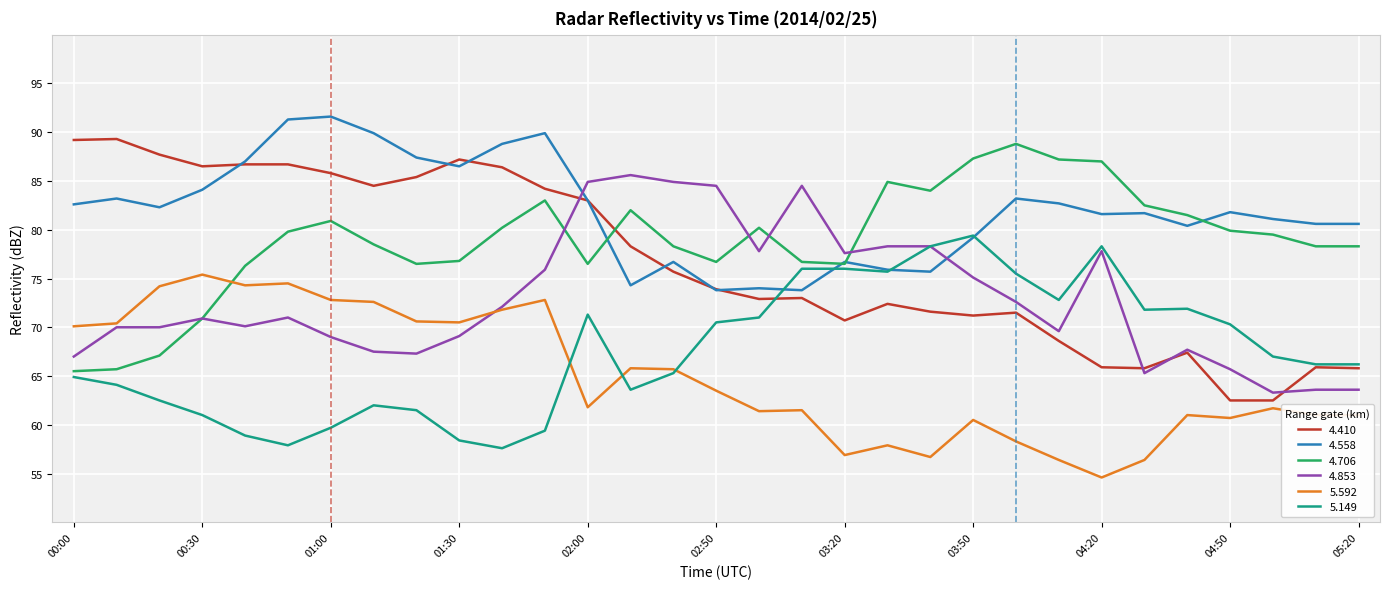

What are all the series names shown in the legend?

4.410, 4.558, 4.706, 4.853, 5.592, 5.149